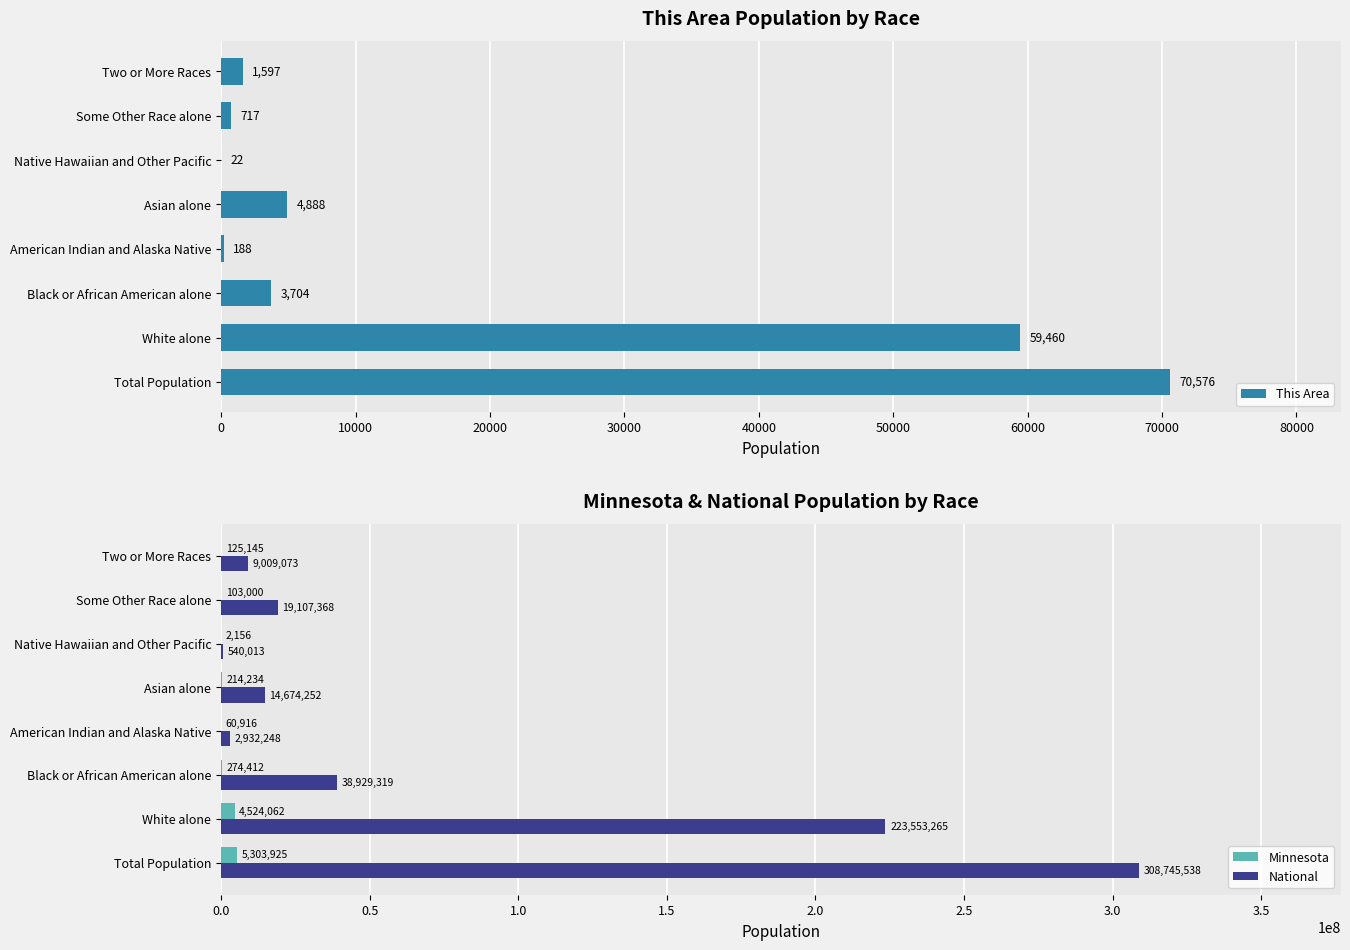

What are all the series names shown in the legend?

This Area, Minnesota, National